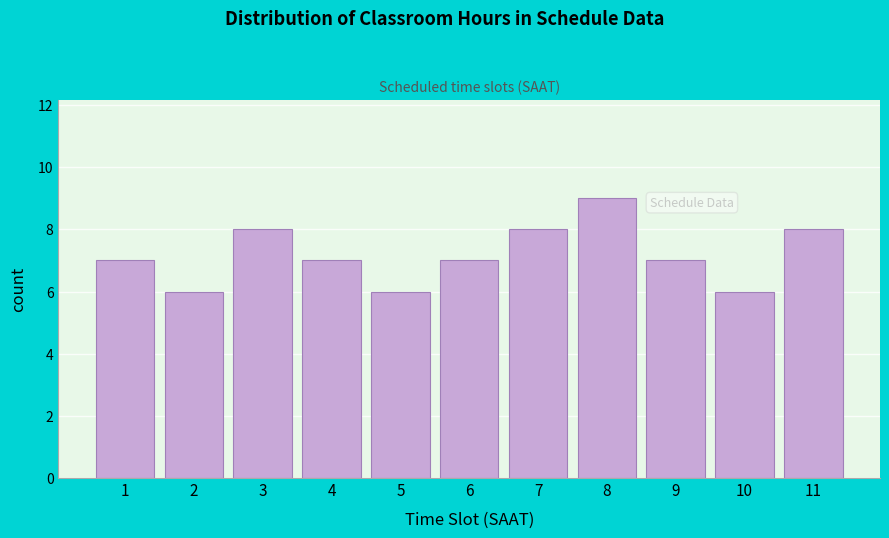

Reading left to right, what are all the values shown in this chart?

1=7	2=6	3=8	4=7	5=6	6=7	7=8	8=9	9=7	10=6	11=8